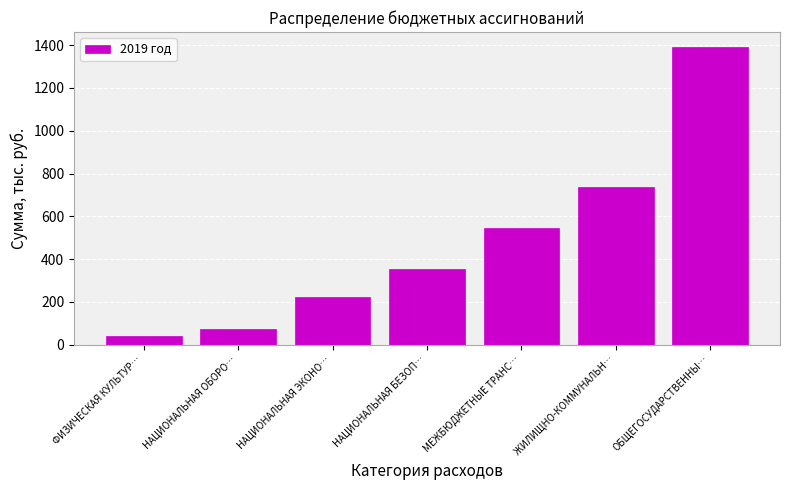

What is the average value?

480.6